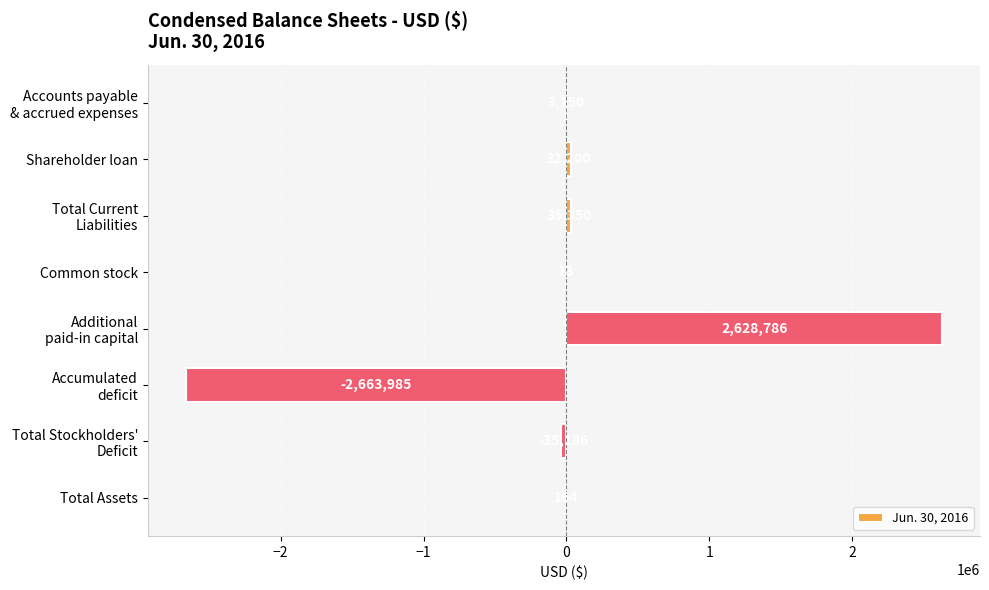

Are the bars horizontal?

Yes